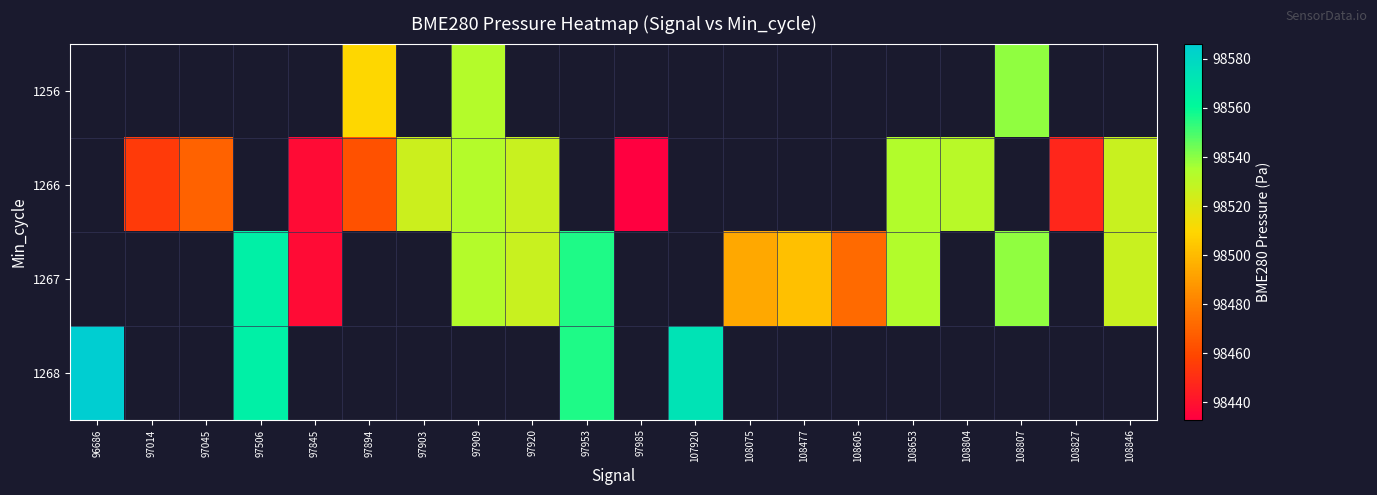

How many values in the 1267 series are below 98501?

3